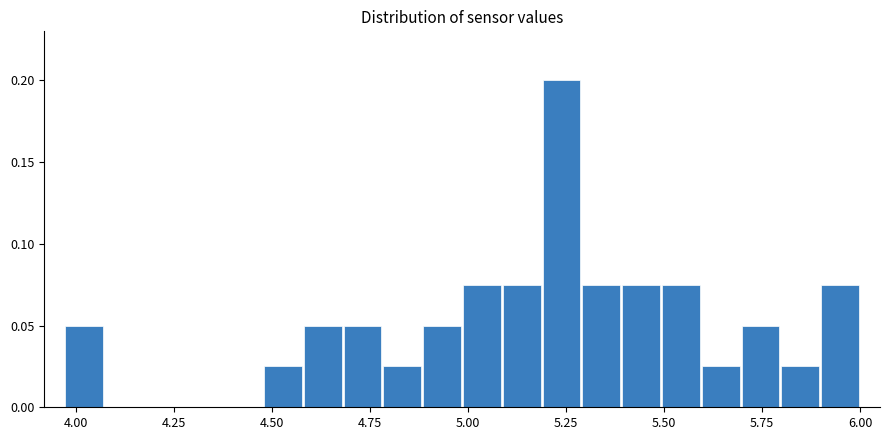

Read against the x-axis, roughly where is the centre of the tallest bar?

5.25